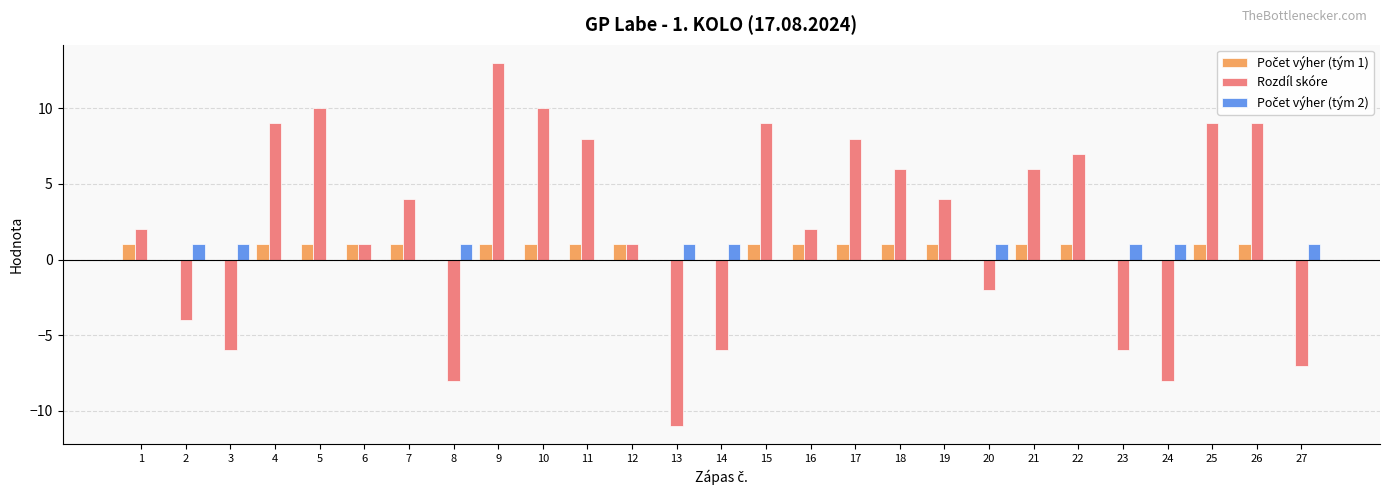

Which series has the largest total across all categories?

Rozdíl skóre